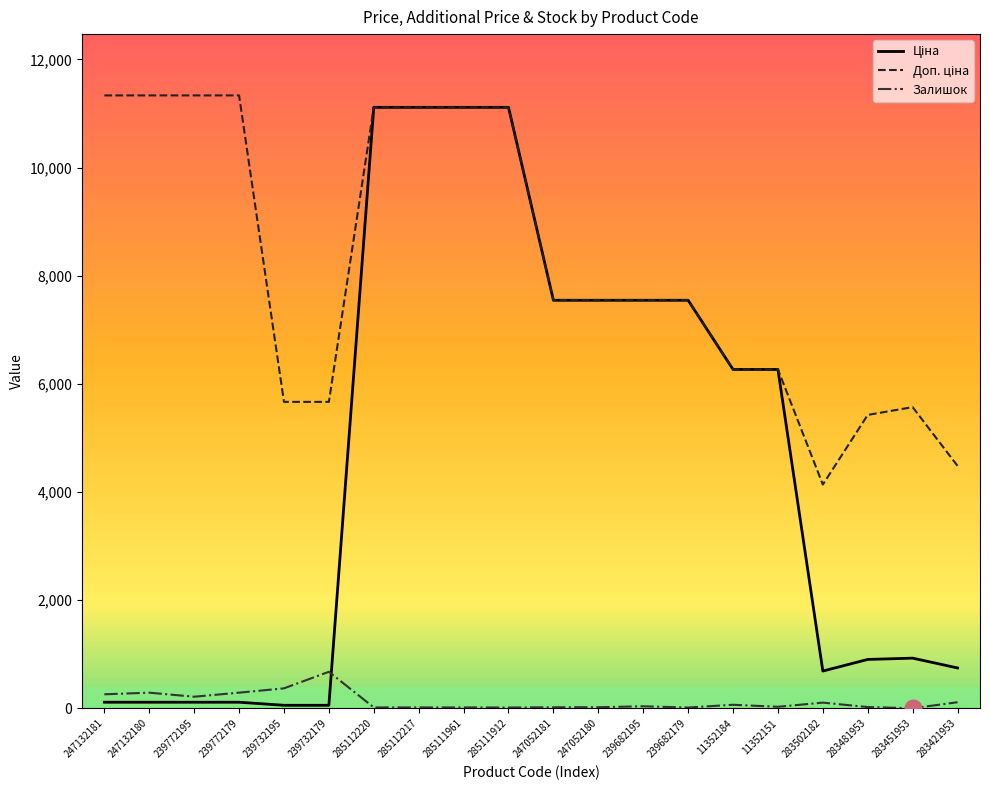

Does the chart have visible grid lines?

No